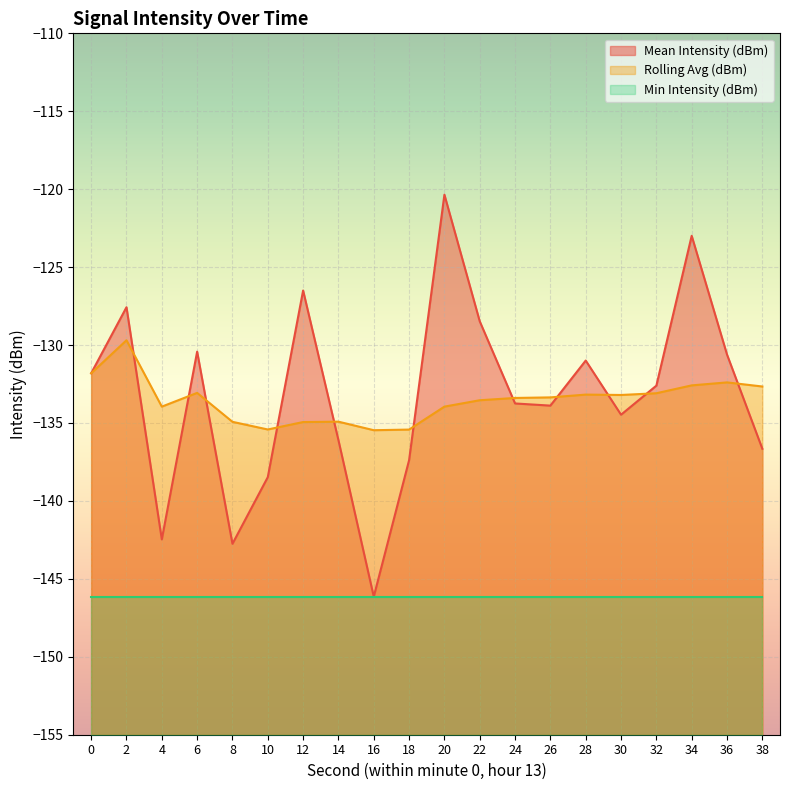

How many times do Mean Intensity (dBm) and Rolling Avg (dBm) cross each other?

11